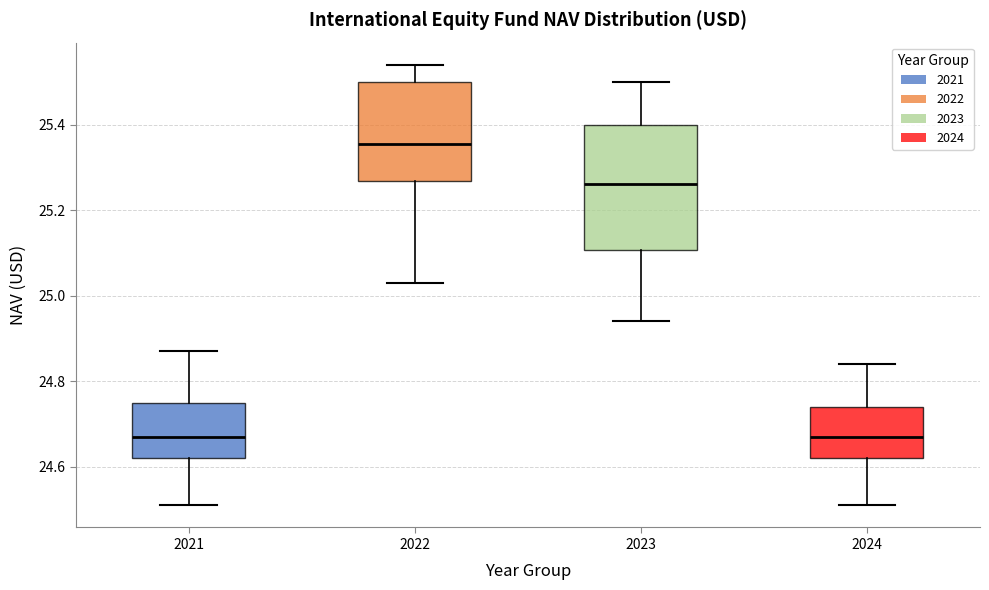

Reading left to right, transcribe this box plot: for each box, give where its median line is, the range the box spans, and where its two whiskers end, as read against the y-axis. The values are not printed on the chart, so give them approximately, as read against the axis.

2021: median 24.68, box 24.62 to 24.76, whiskers 24.52 to 24.88
2022: median 25.36, box 25.26 to 25.50, whiskers 25.04 to 25.54
2023: median 25.26, box 25.10 to 25.40, whiskers 24.94 to 25.50
2024: median 24.68, box 24.62 to 24.74, whiskers 24.52 to 24.84